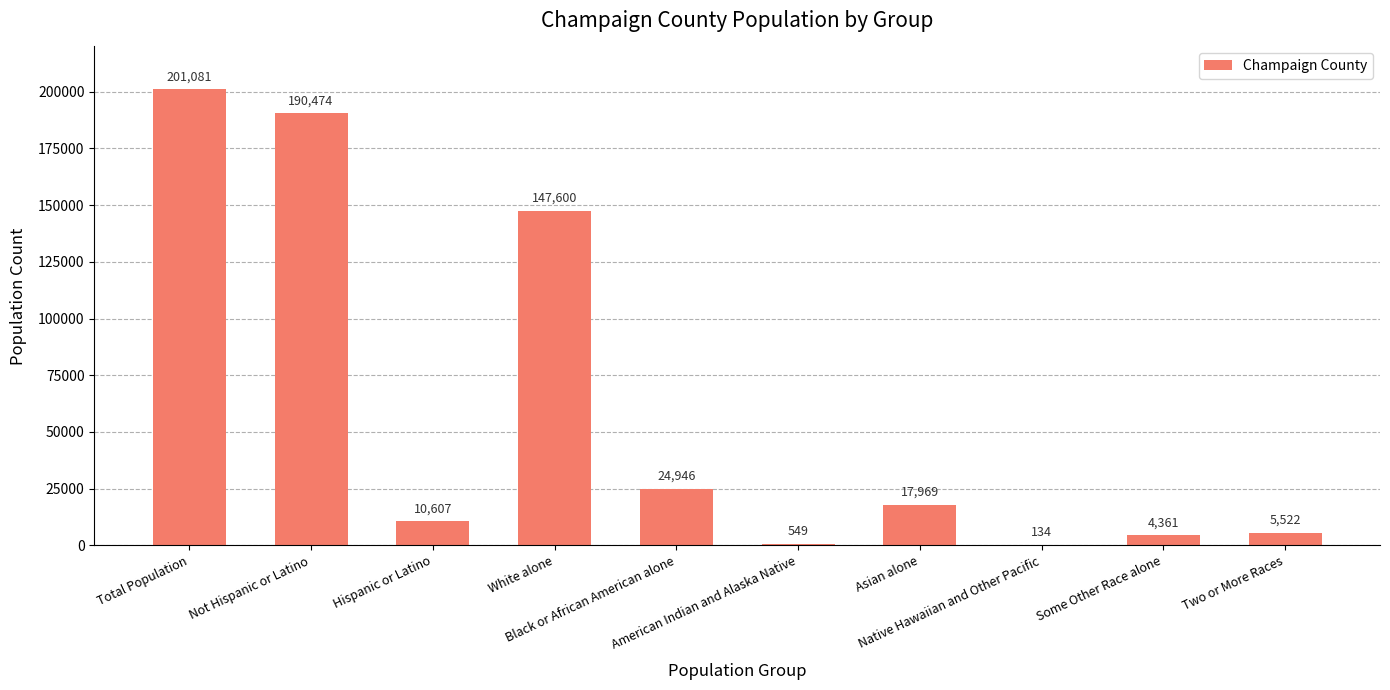

Count the number of data series in this chart.

1